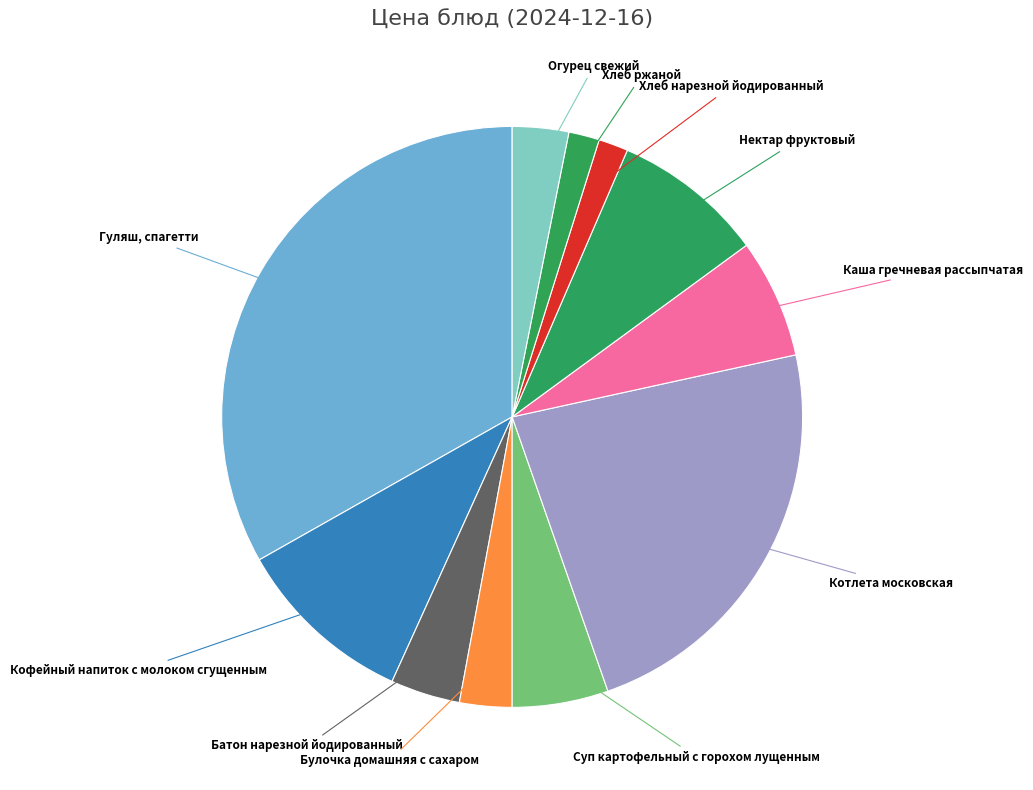

Rank the categories by value from lowest to highest.

Хлеб нарезной йодированный, Хлеб ржаной, Булочка домашняя с сахаром, Огурец свежий, Батон нарезной йодированный, Суп картофельный с горохом лущенным, Каша гречневая рассыпчатая, Нектар фруктовый, Кофейный напиток с молоком сгущенным, Котлета московская, Гуляш, спагетти